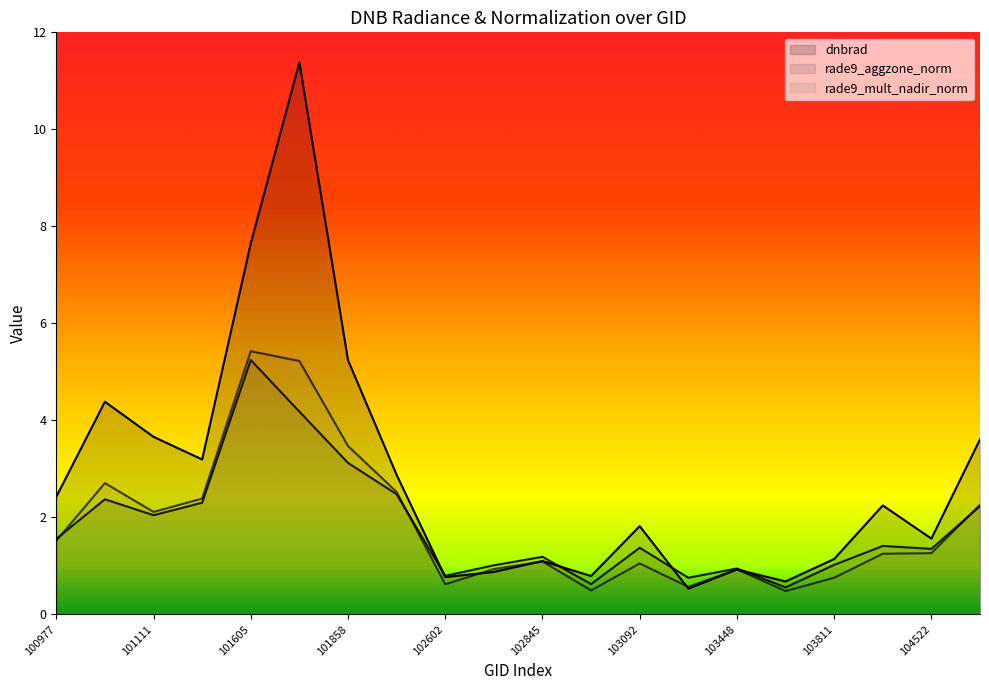

At 102845, list the series in order from smallest to largest.

rade9_mult_nadir_norm, dnbrad, rade9_aggzone_norm